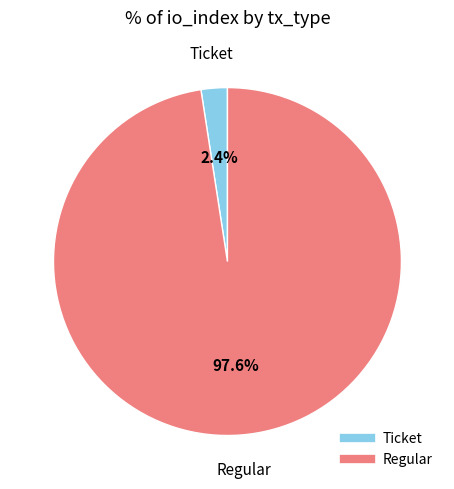

Count the number of slices in the pie.

2